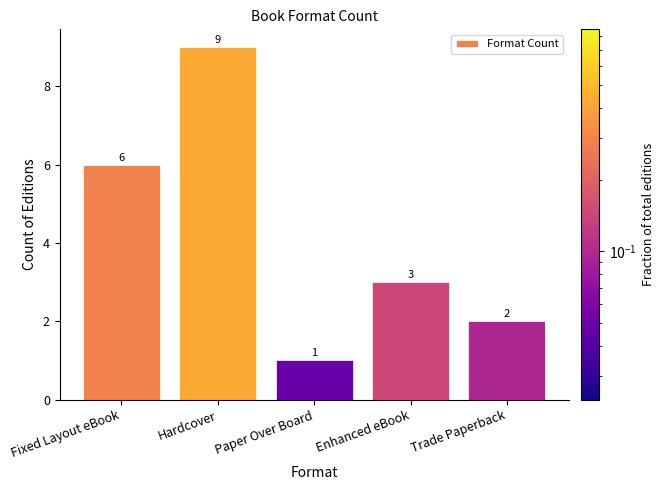

Reading right to left, list all the values displayed in this chart.

2	3	1	9	6